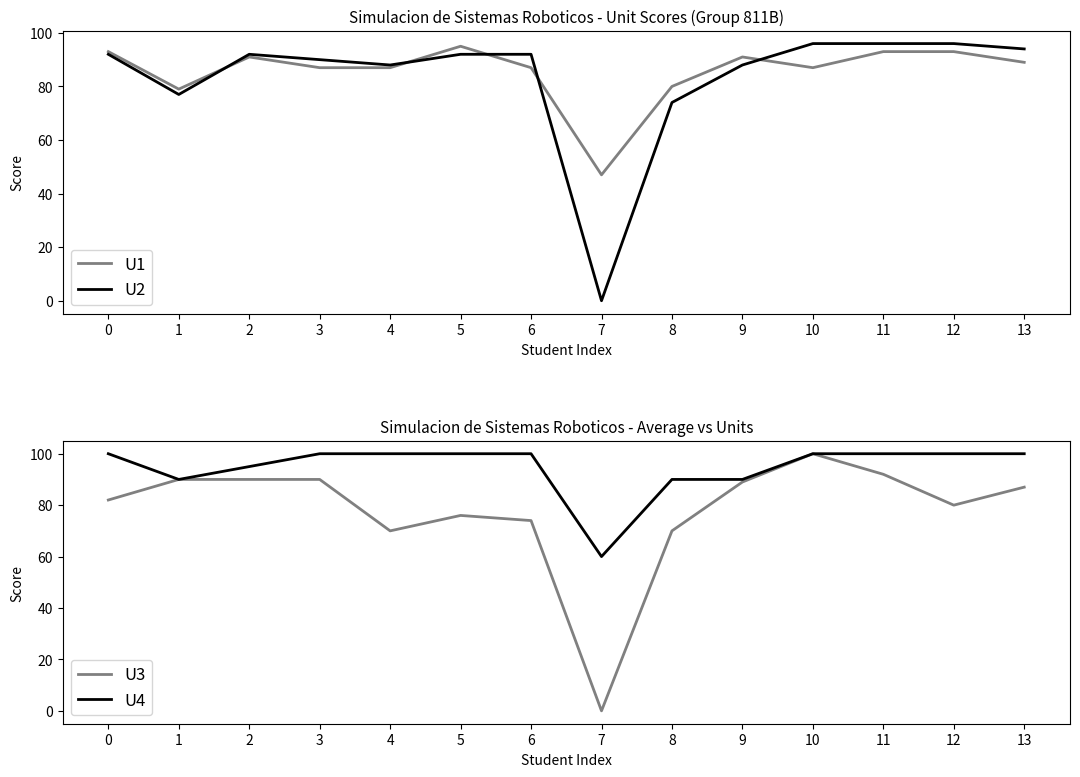

What is the total value across all series at 2?

368